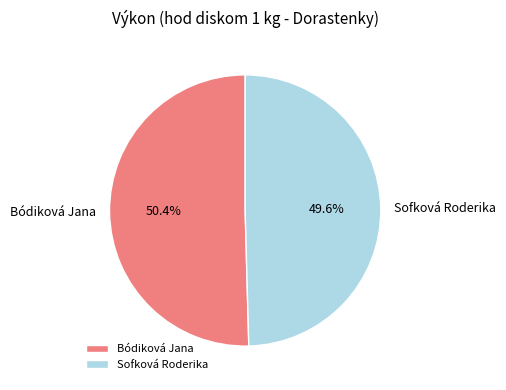

Rank the categories by value from lowest to highest.

Sofková Roderika, Bódiková Jana